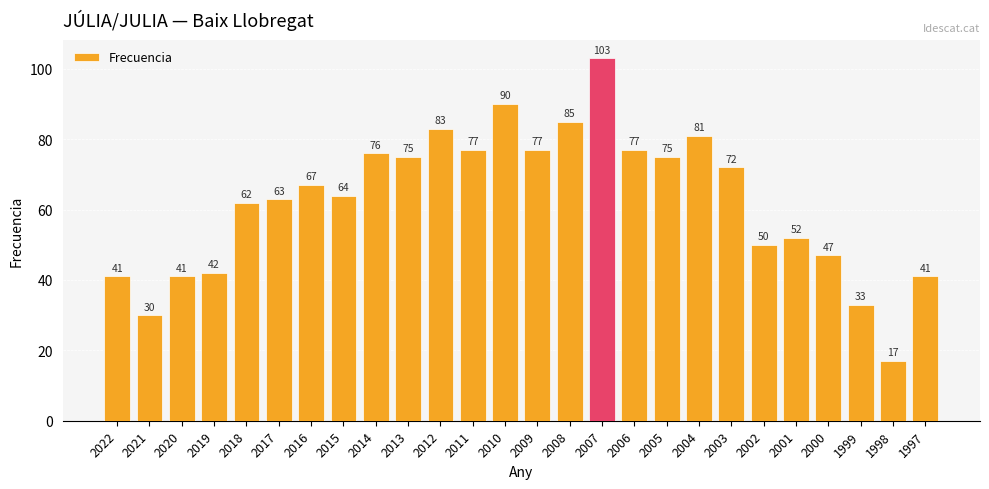

Which label corresponds to the smallest value in the chart?

1998